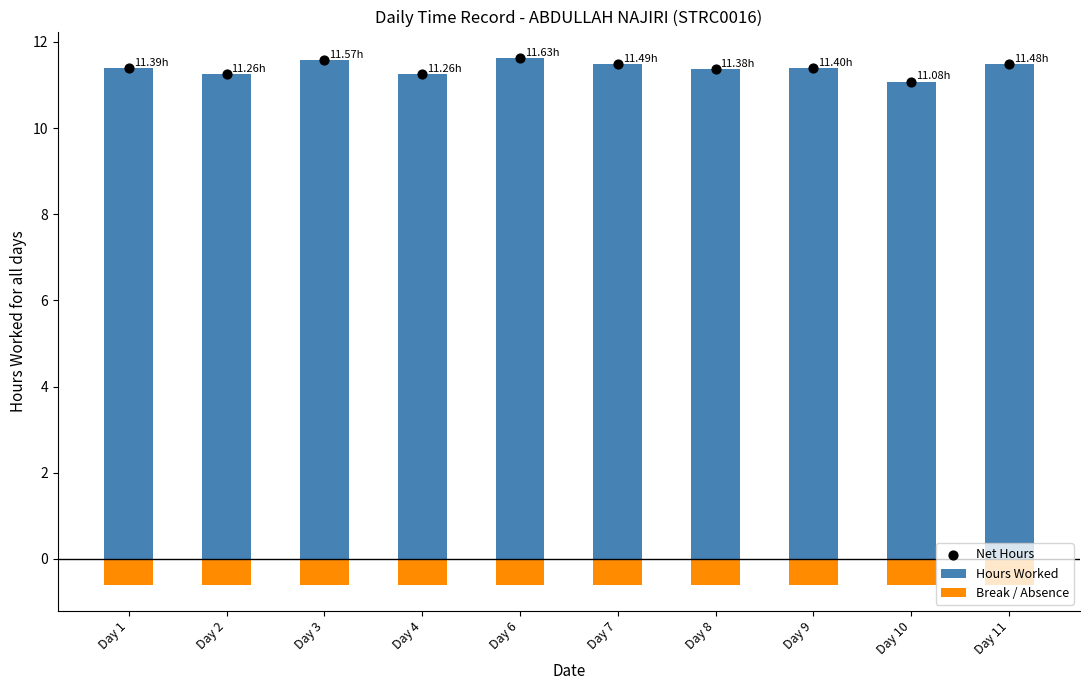

Which series has the largest Y range (max minus min)?

Hours Worked